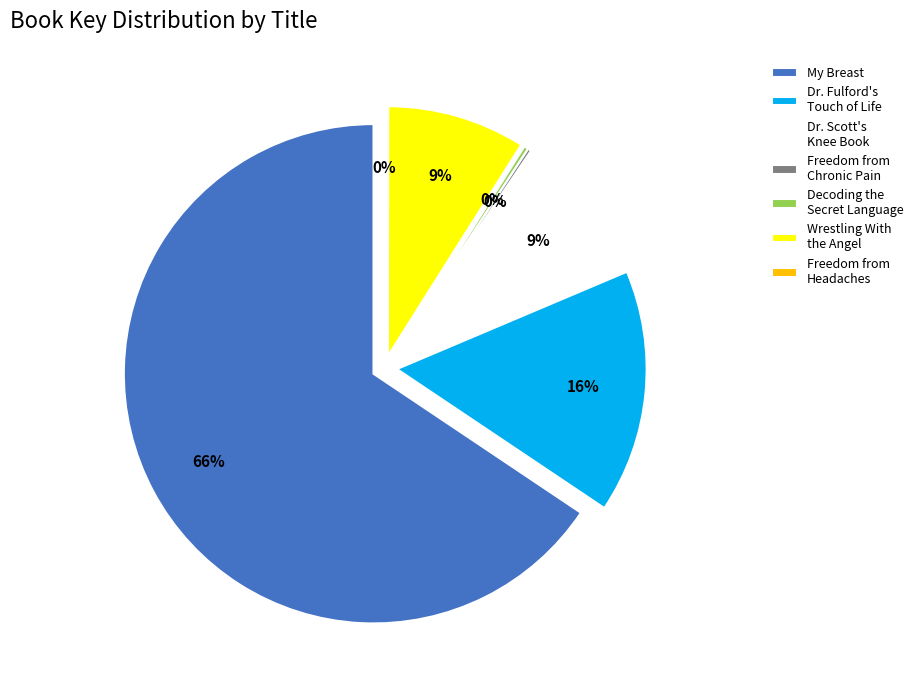

How many slices are in this pie chart?

7